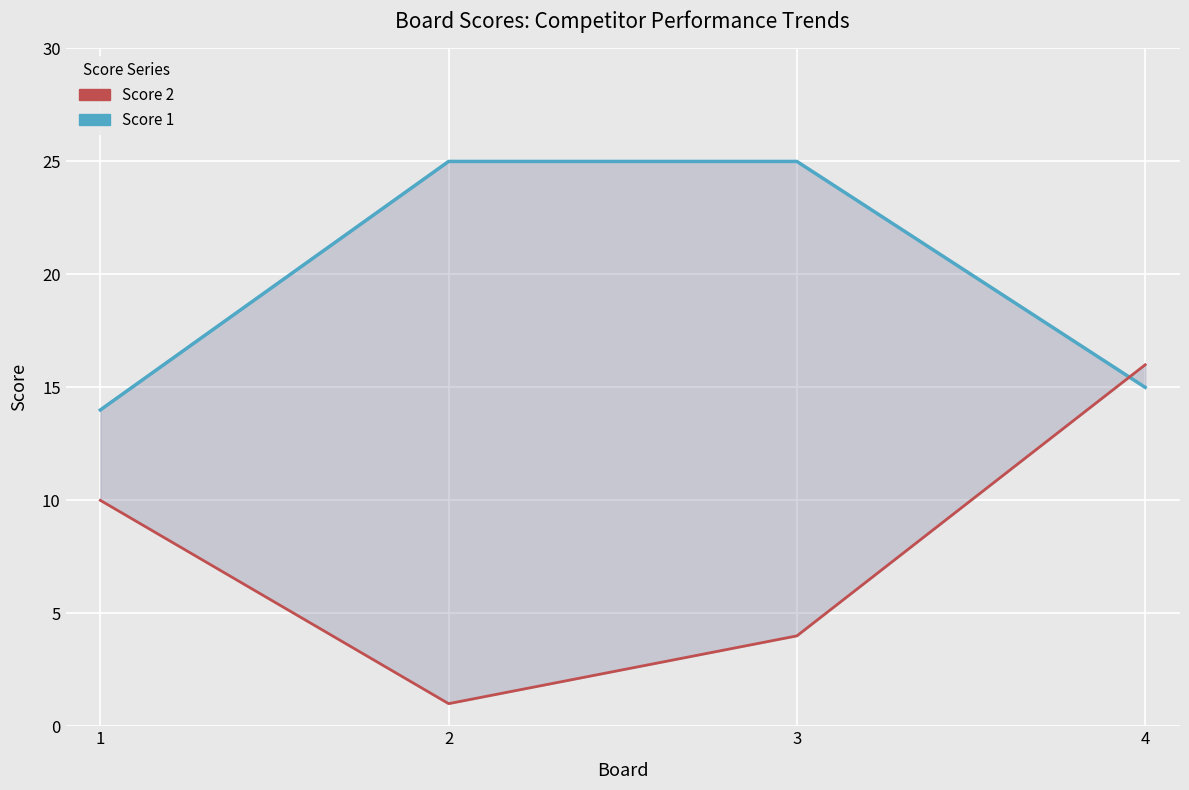

Which series ends up on top after the final intersection of Score 2 and Score 1?

Score 2